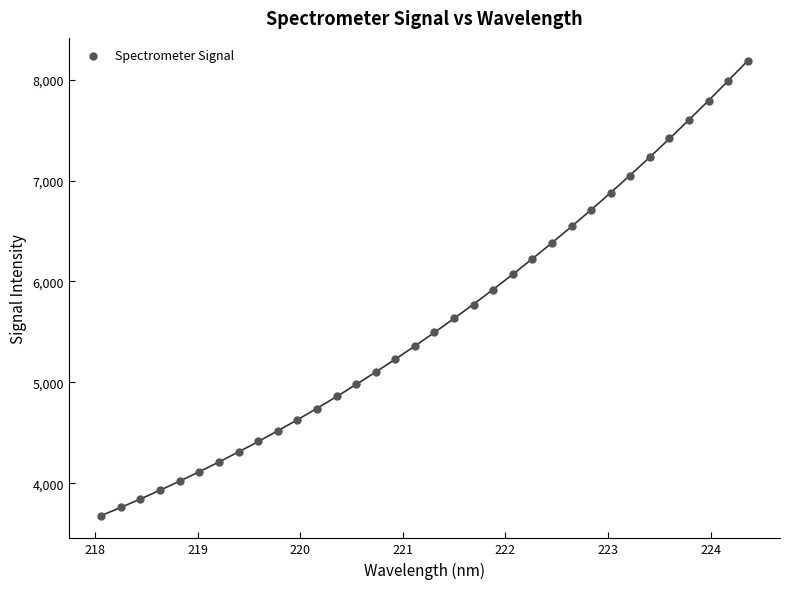

What is the range of Y values (max minus min)?

4507.5